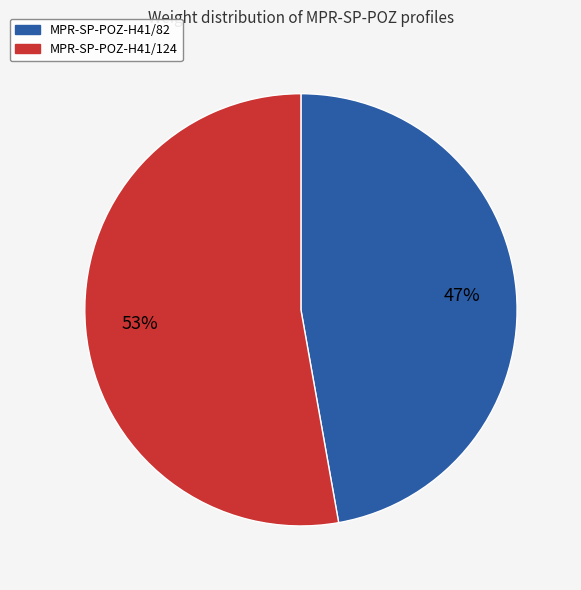

To the nearest percent, what percentage of the pie is MPR-SP-POZ-H41/124?

53%